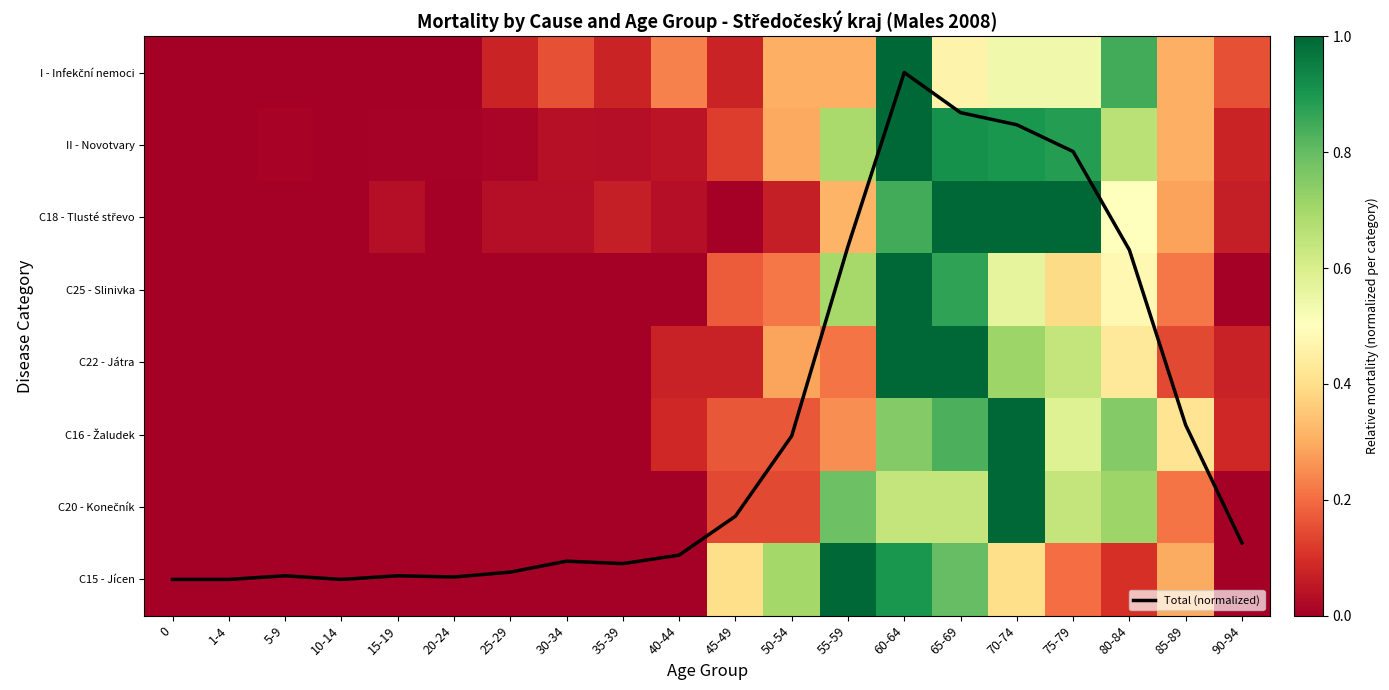

The value of C25 - Slinivka at 50-54 is 0.3. True or false?

False